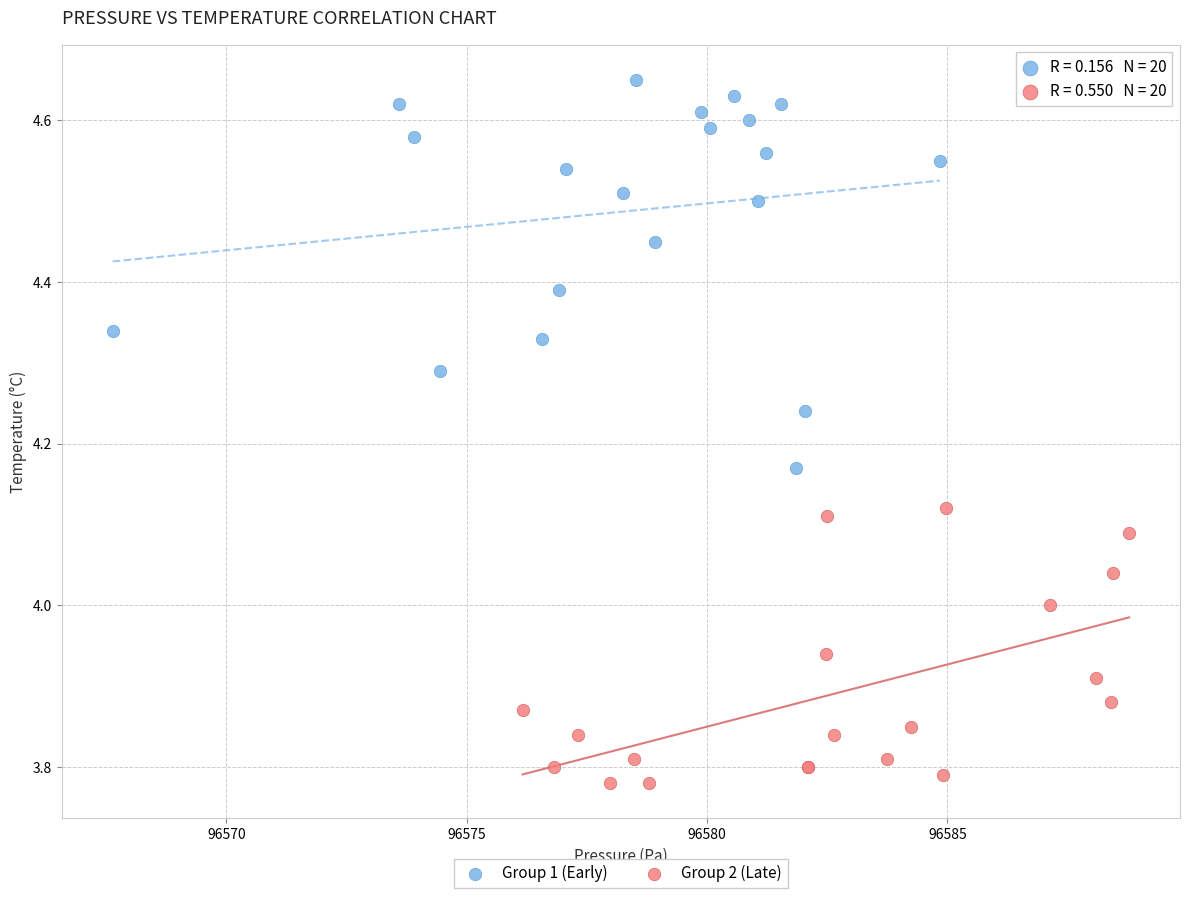

Which series contains the lowest Y value?

Group 2 (Late)